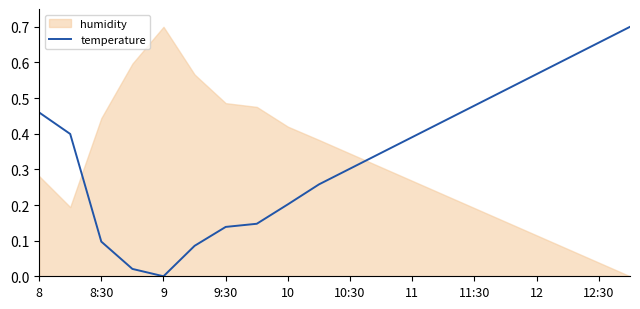

Is it true that temperature equals 0.4 at 10:30?

False